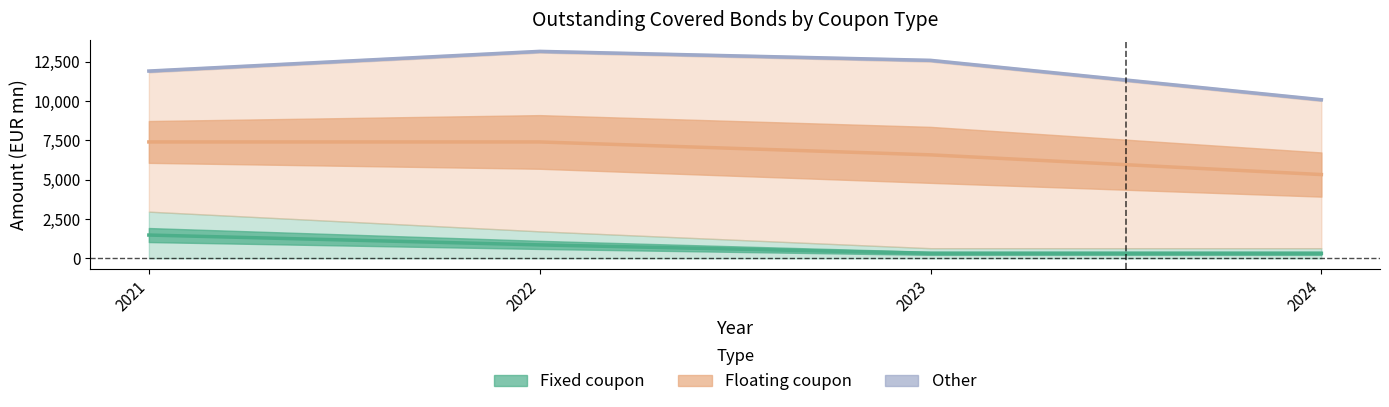

Reading right to left, what are all the values shown in this chart?

Fixed coupon: 2024=325	2023=325	2022=860	2021=1485
Floating coupon: 2024=5325	2023=6575	2022=7395	2021=7395
Other: 2024=10075	2023=12575	2022=13145	2021=11895